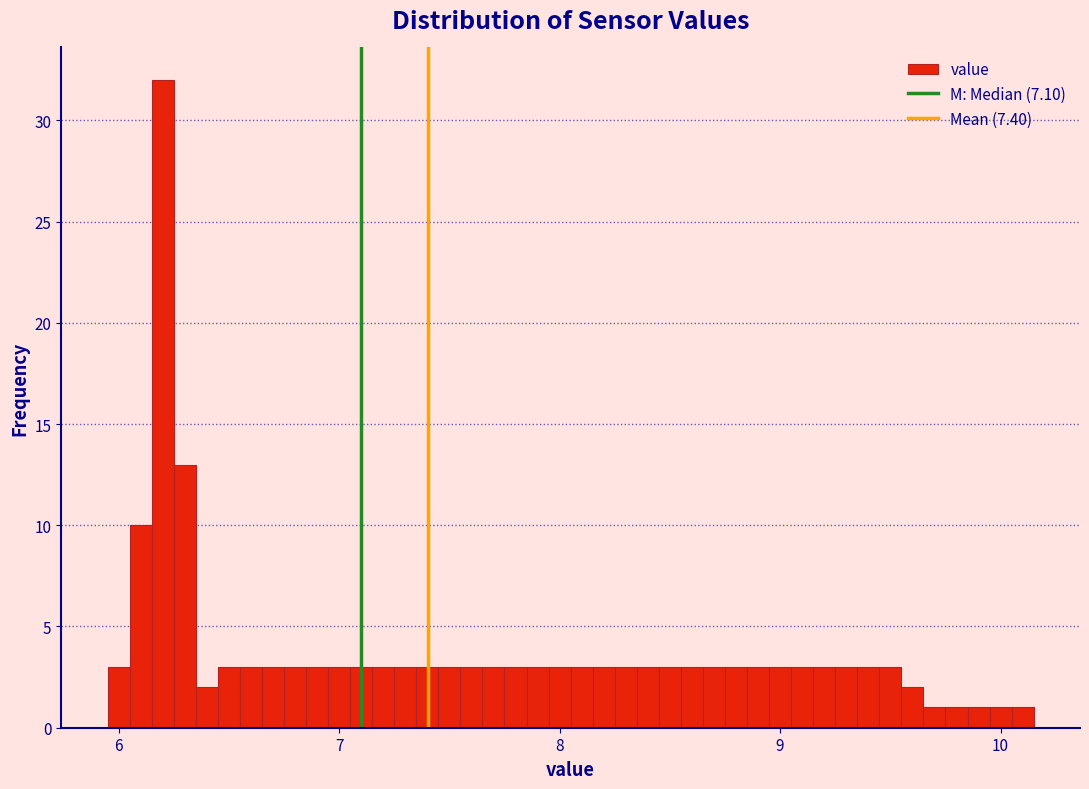

Read against the x-axis, roughly where is the centre of the tallest bar?

6.2